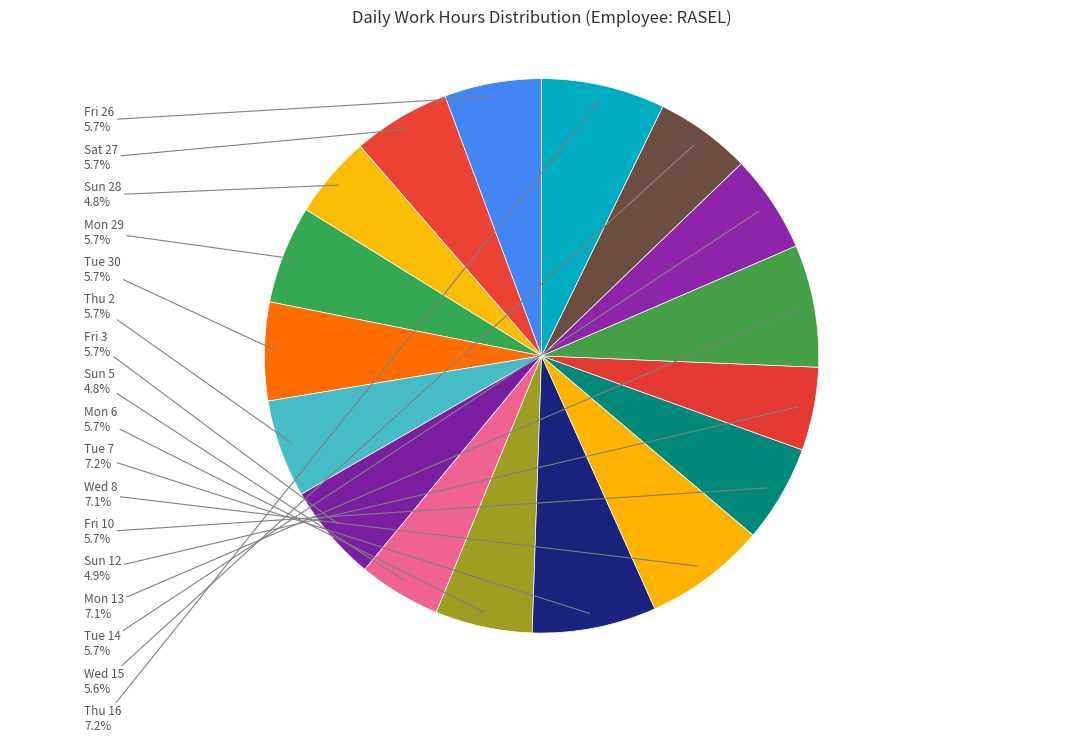

Combined, do Sun 28 and Sat 27 account for over 50%?

No